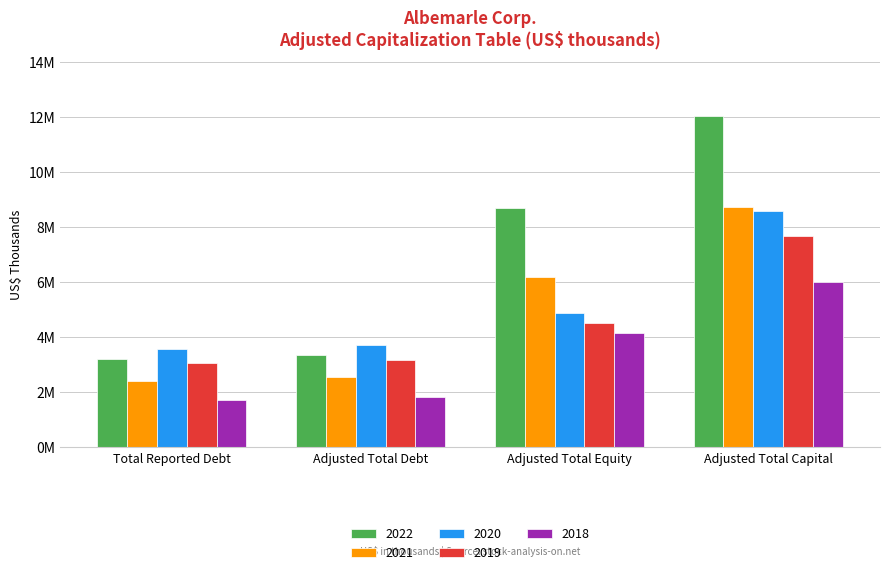

At which label does 2021 first exceed 6187948?

Adjusted Total Capital